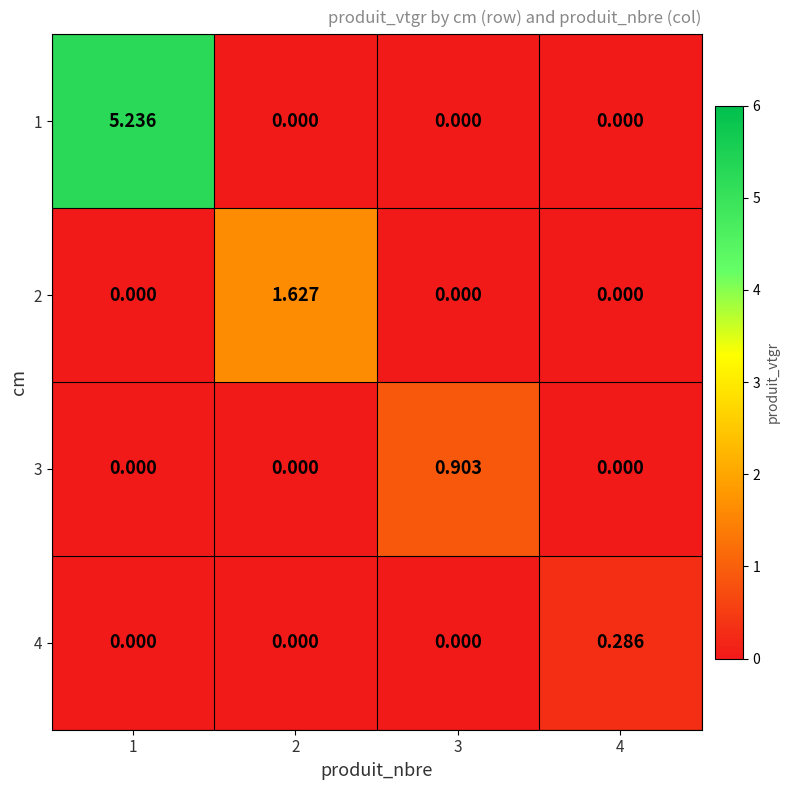

Is the value of 4 at 1 greater than the value of 3 at 3?

No